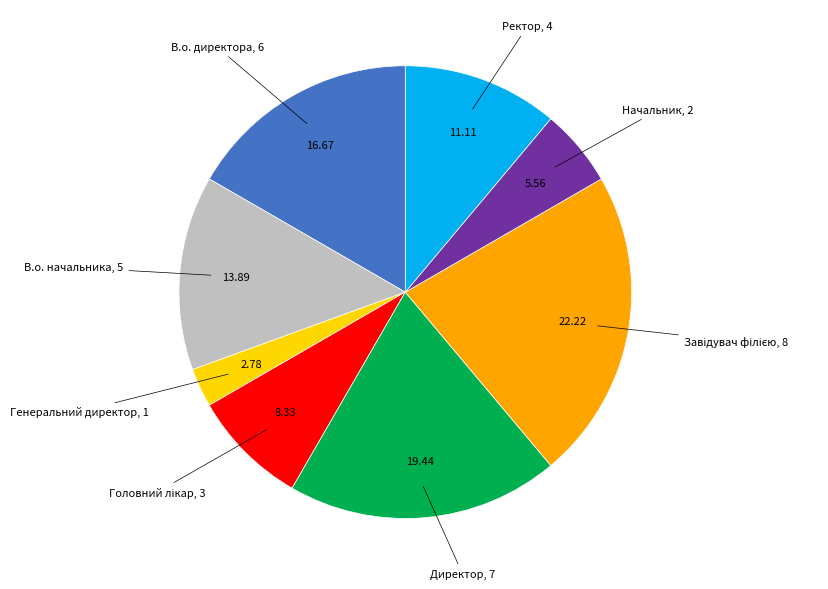

Count the number of slices in the pie.

8